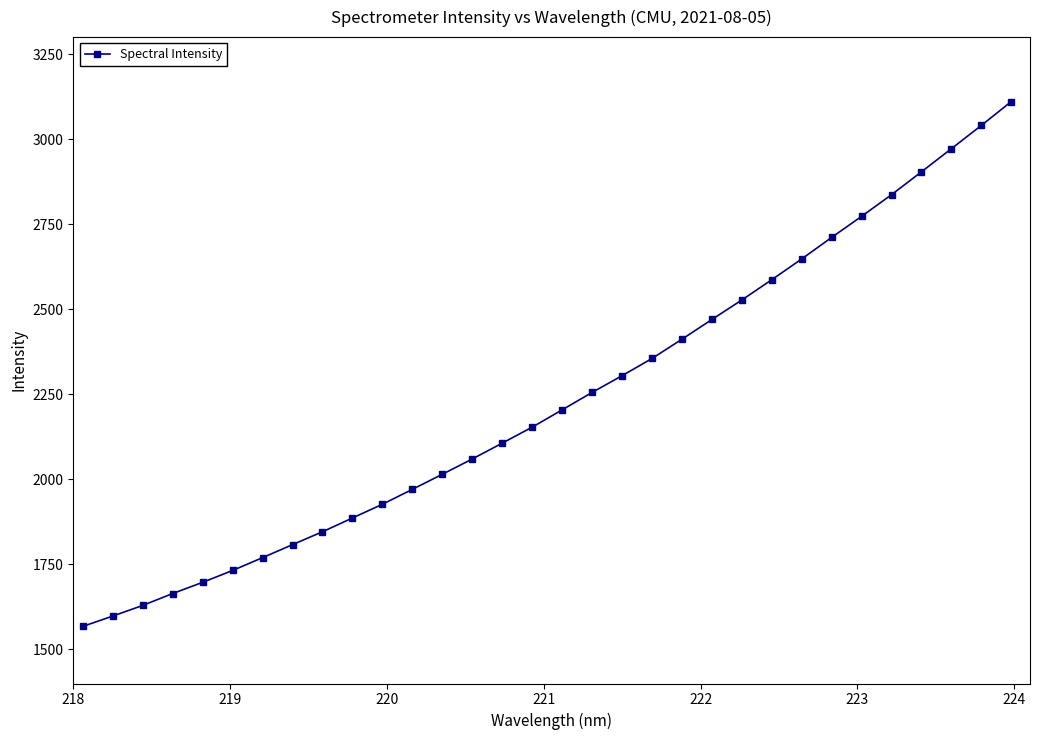

What is the maximum value shown in the chart?

3110.4